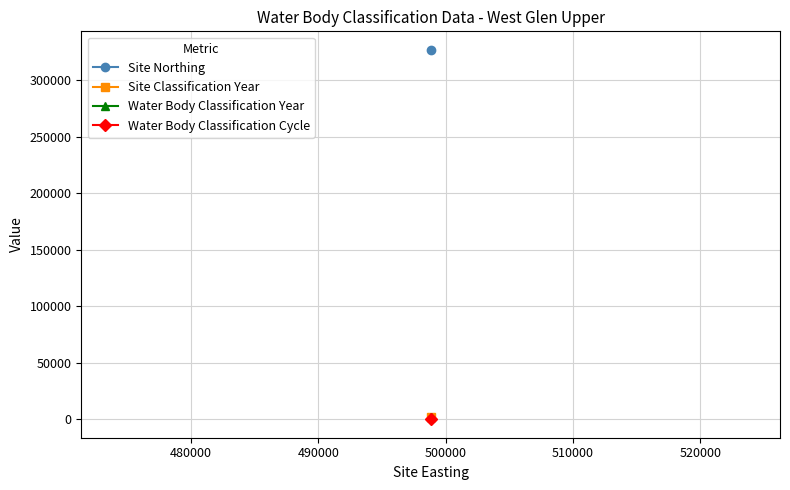

True or false: Site Classification Year and Water Body Classification Year cross at least once.

False